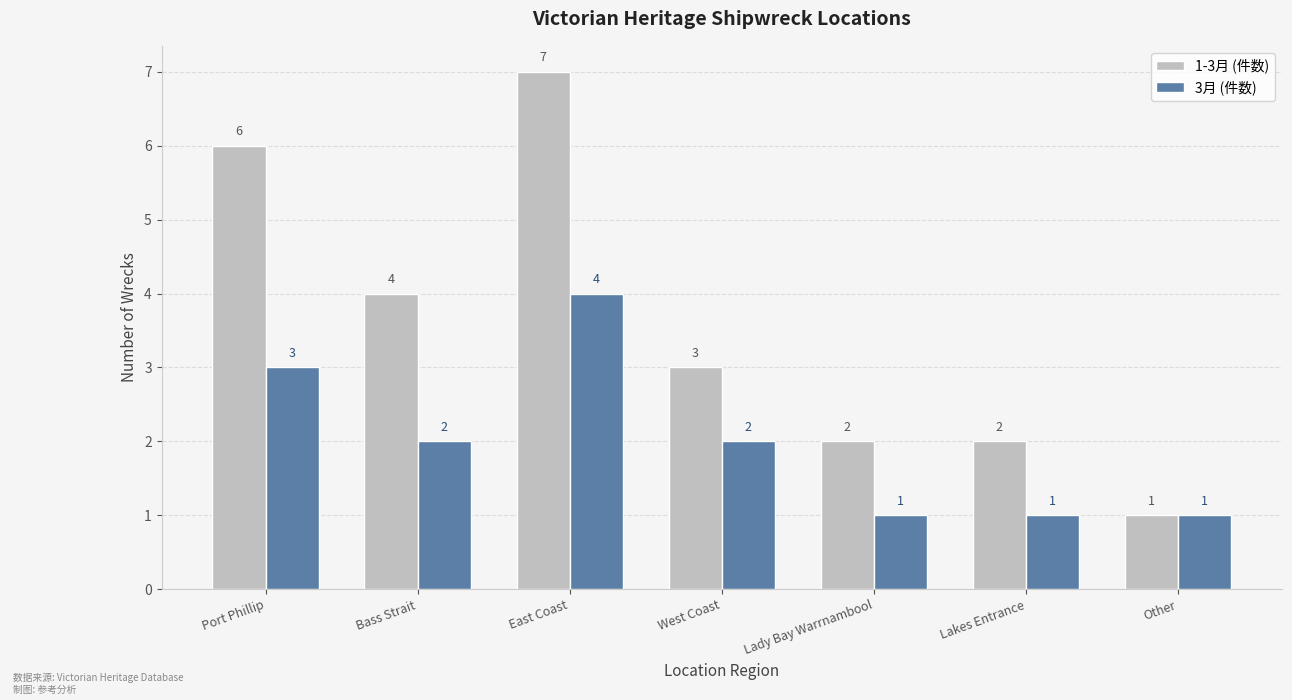

Between Lakes Entrance and Other, which series saw the biggest shift?

1-3月 (件数)